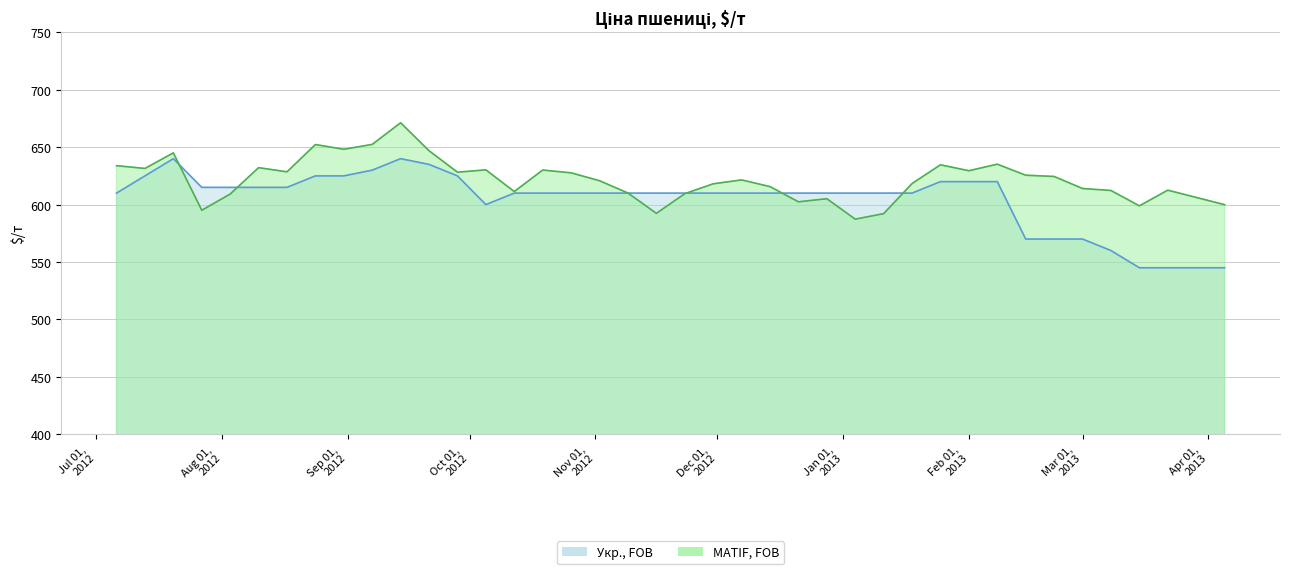

In Укр., FOB, how many points are higher than both neighbors (excluding endpoints)?

2